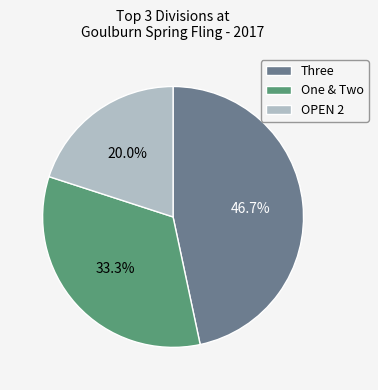

Which has a higher value, One & Two or Three?

Three